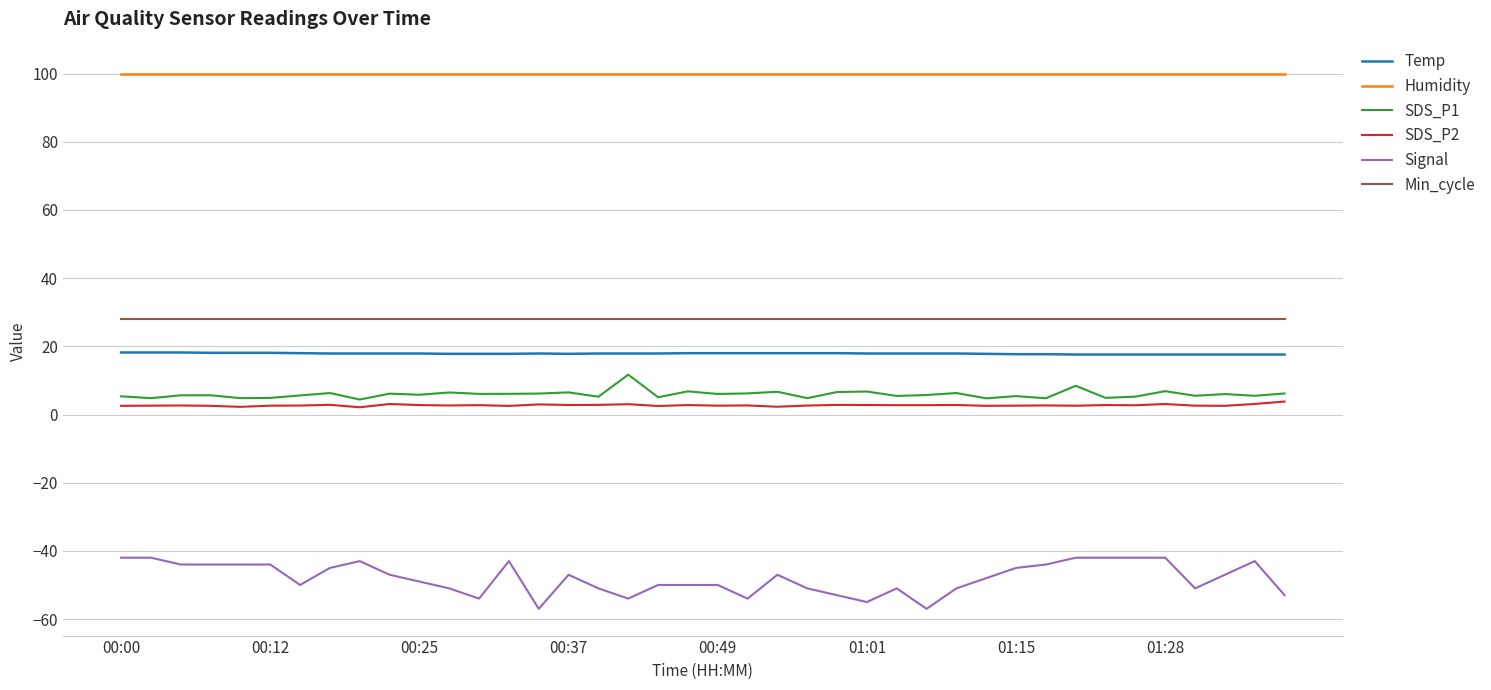

Which series has the widest spread of values?

Signal